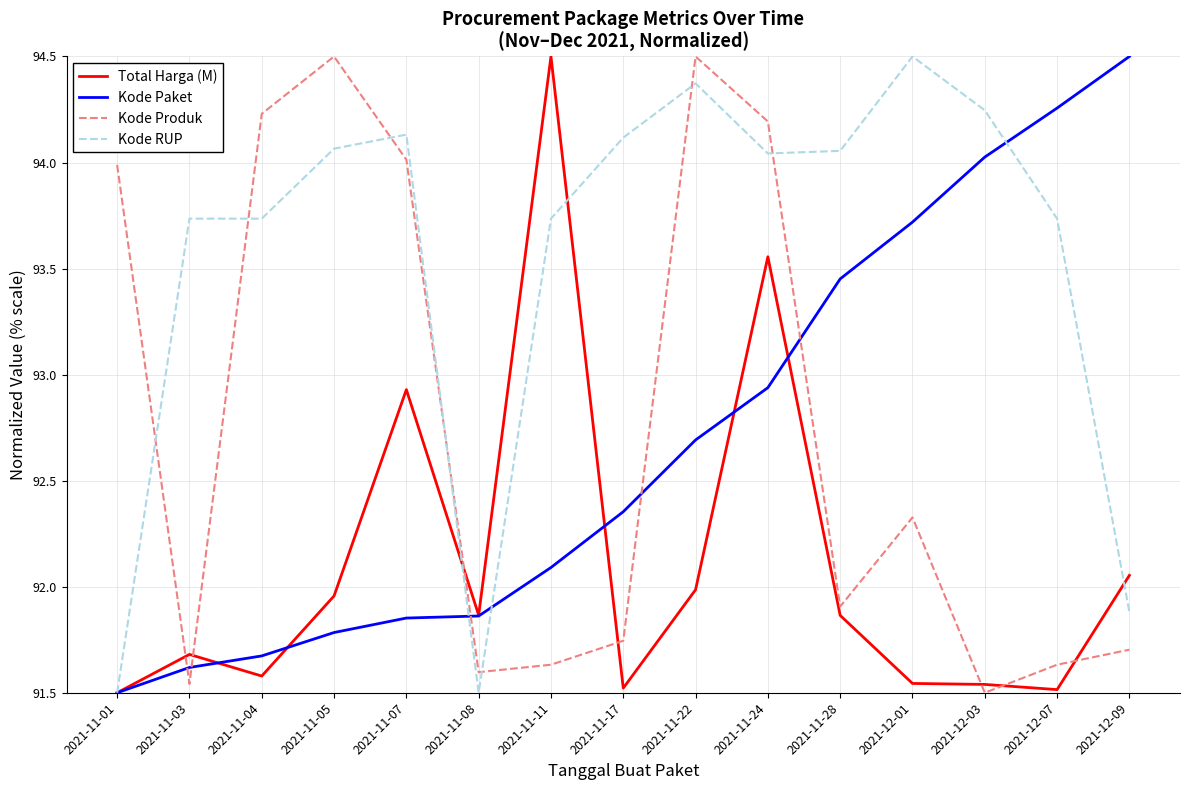

At which category is the sum across all series the highest?

2021-11-24